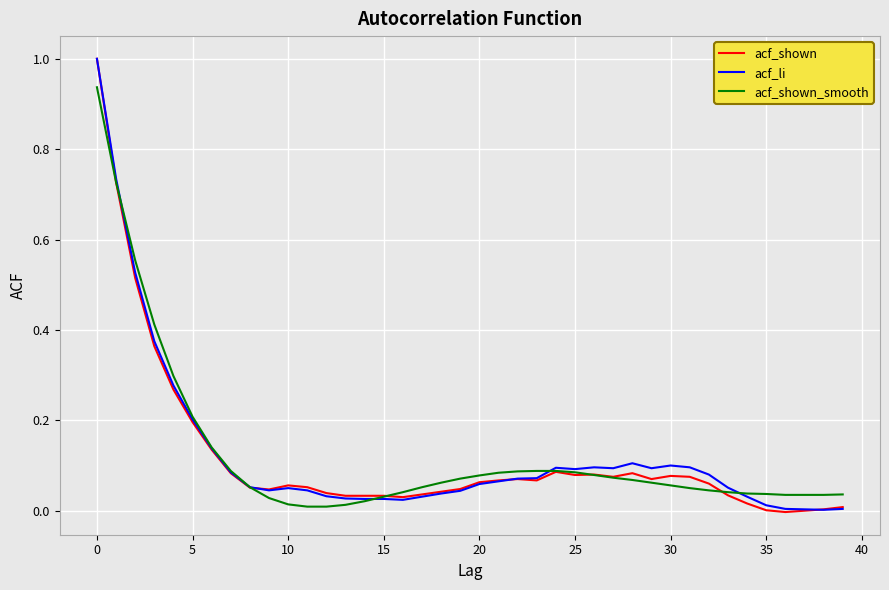

What is the maximum value for acf_shown?

1.0